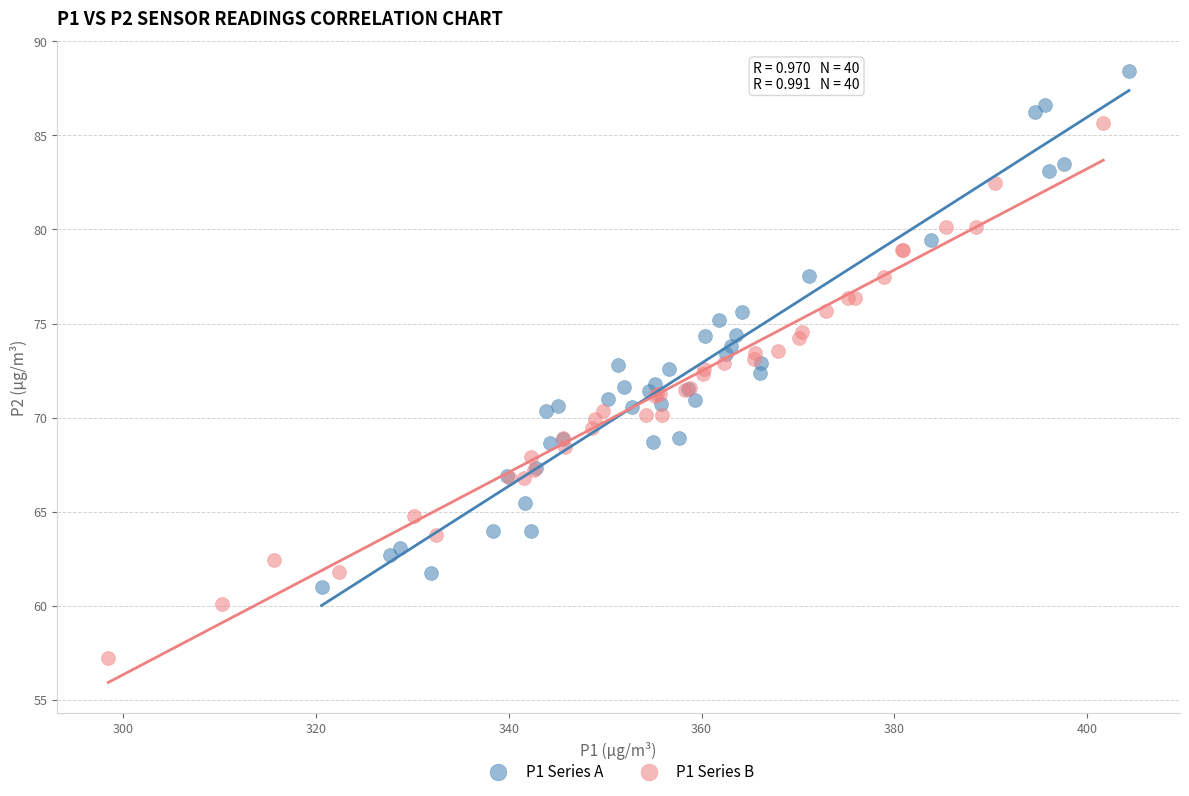

Which series reaches the maximum Y coordinate?

P1 Series A